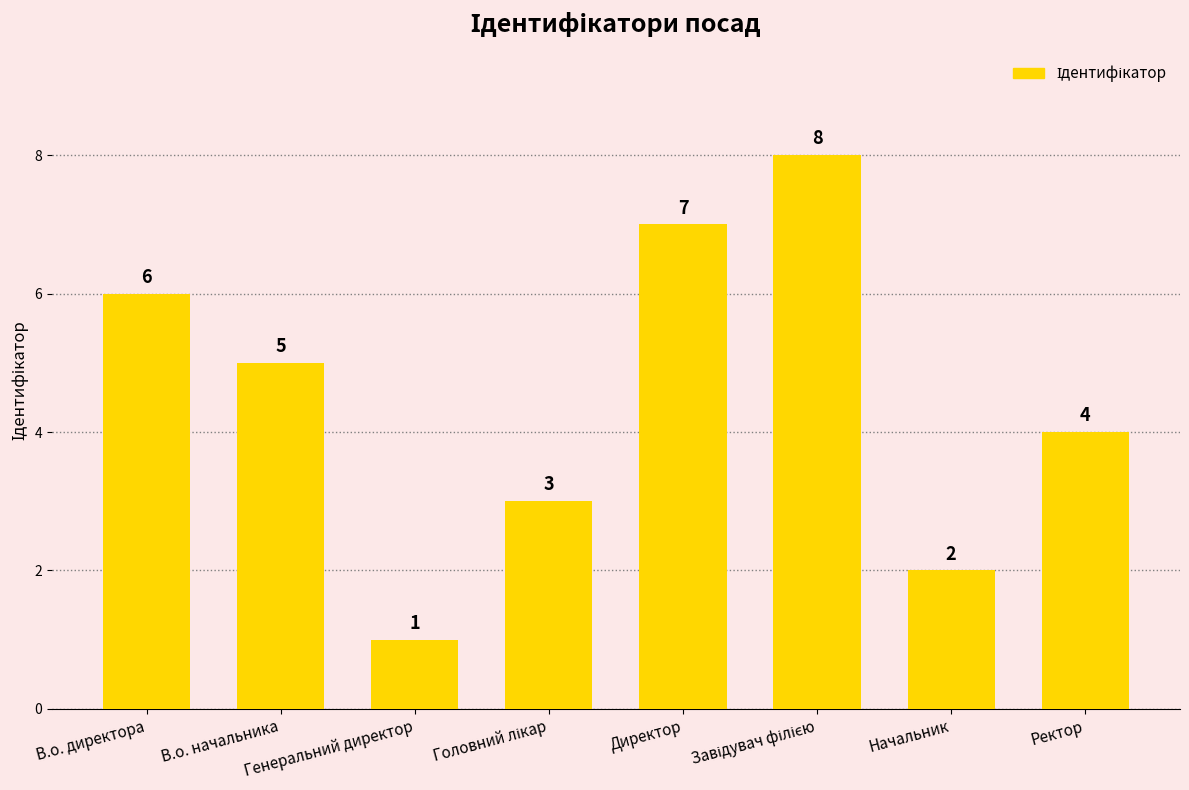

What is the value of the 4th bar from the left?

3